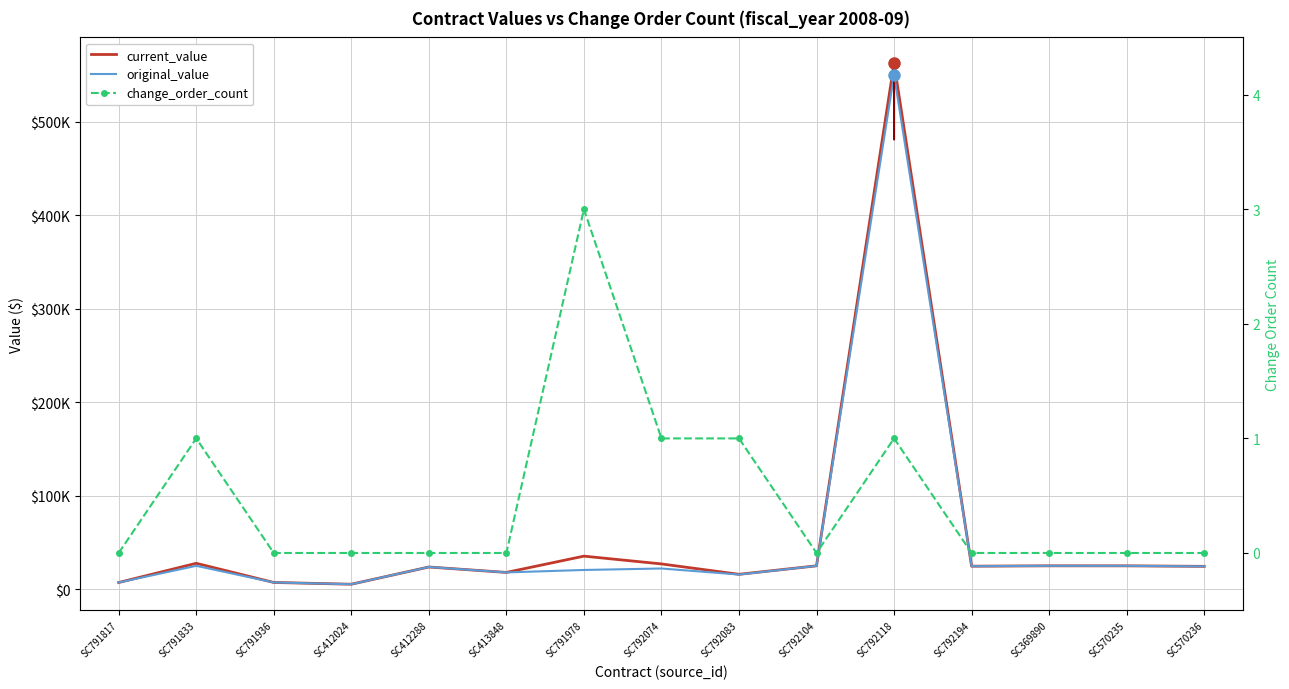

True or false: current_value has more than 1 points higher than both neighbors.

True